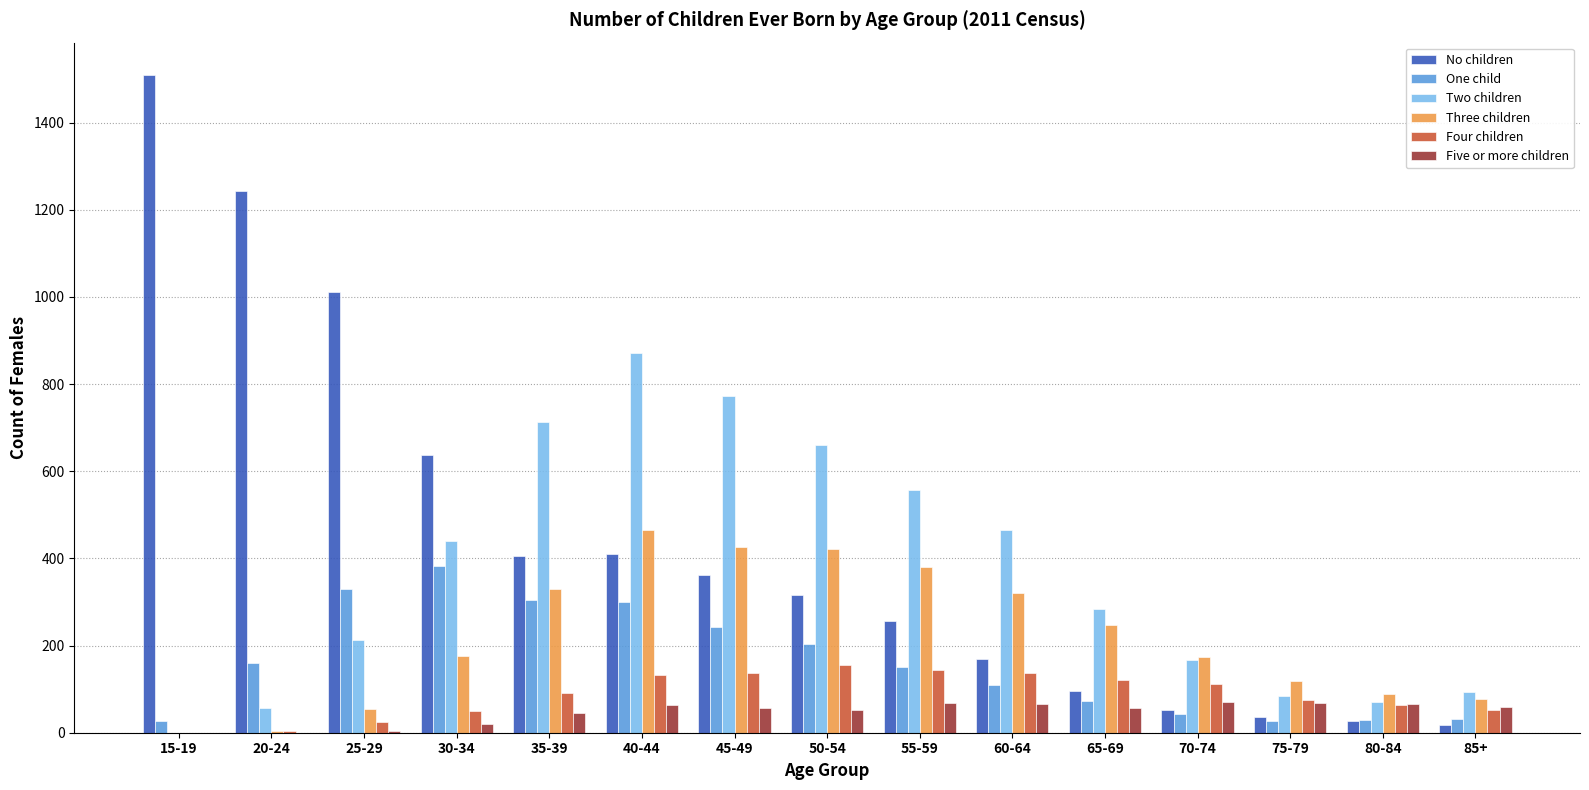

What is the maximum value for Four children?

156